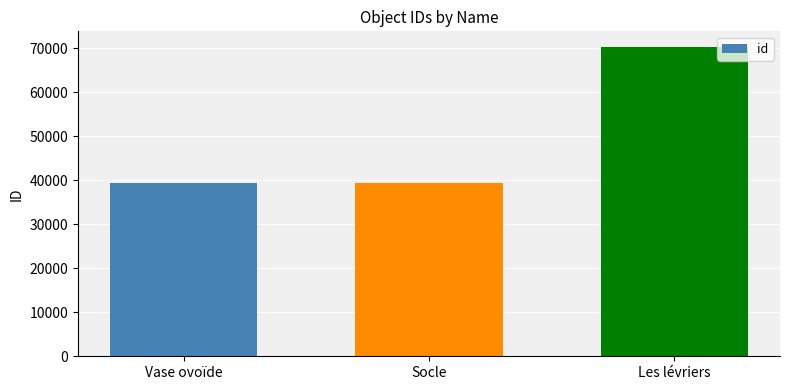

How many values are below 39363?

1